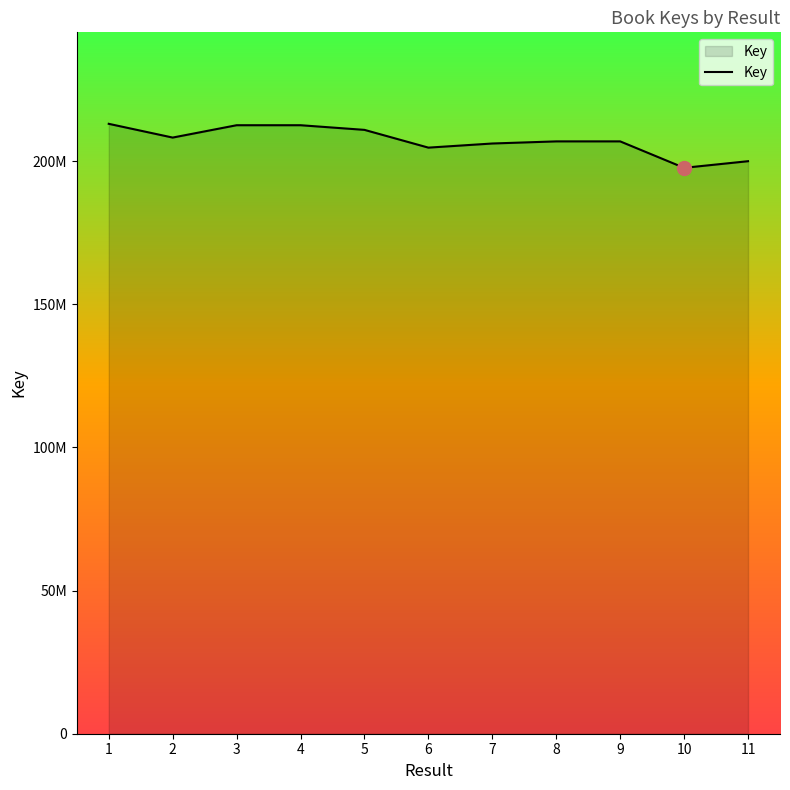

Is this an area chart (filled region under the line)?

Yes